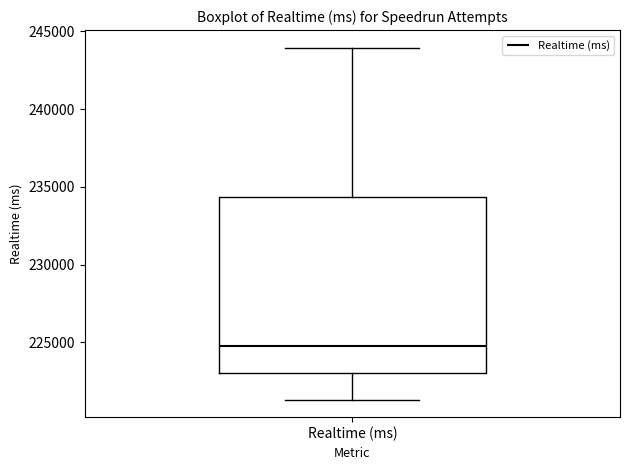

Where is the upper edge of the box for Realtime (ms) on the y-axis? The values are not printed on the chart, so give them approximately, as read against the axis.

234500